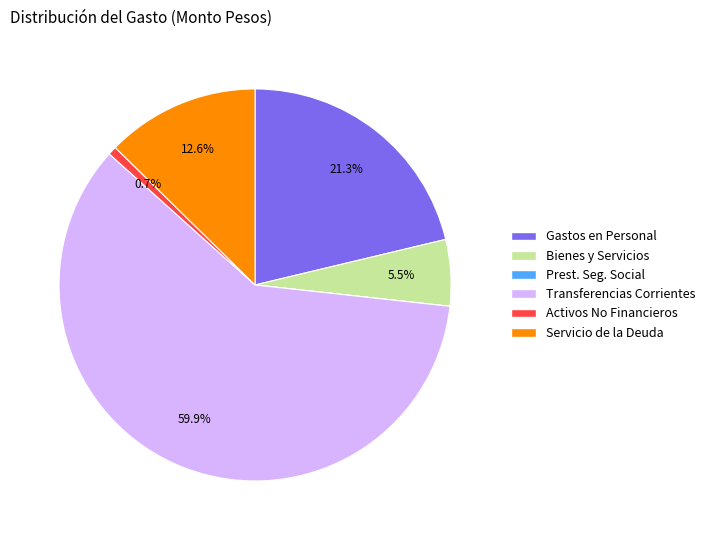

Does any single category account for the majority?

Yes